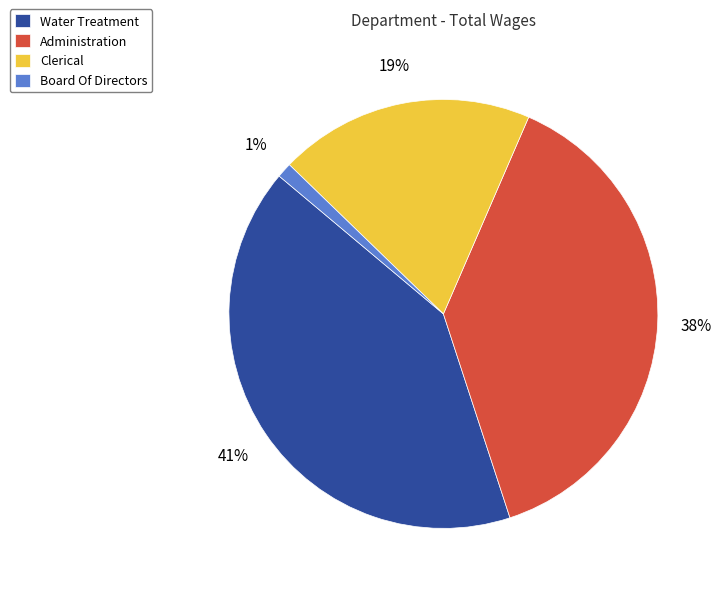

Combined, do Administration and Clerical account for over 50%?

Yes